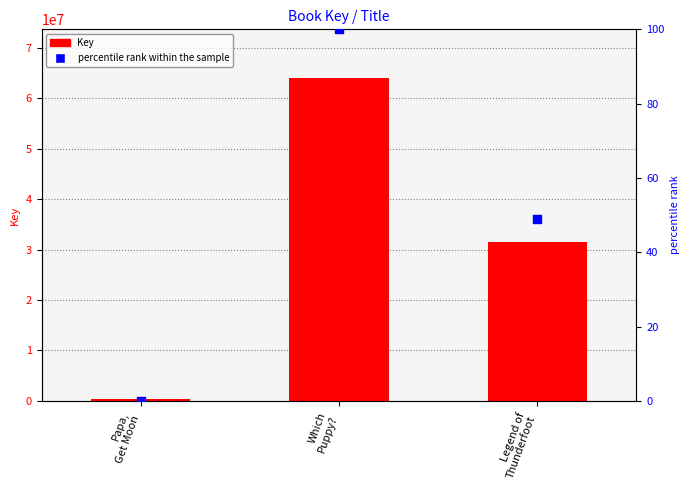

What are all the series names shown in the legend?

Key, percentile rank within the sample